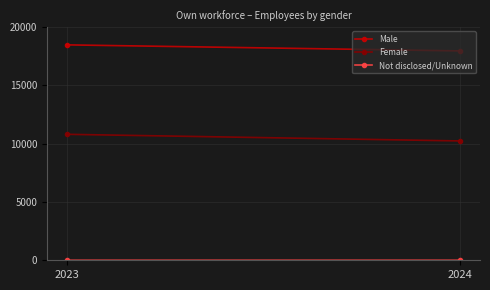

Which label corresponds to the smallest value in the chart?

2023